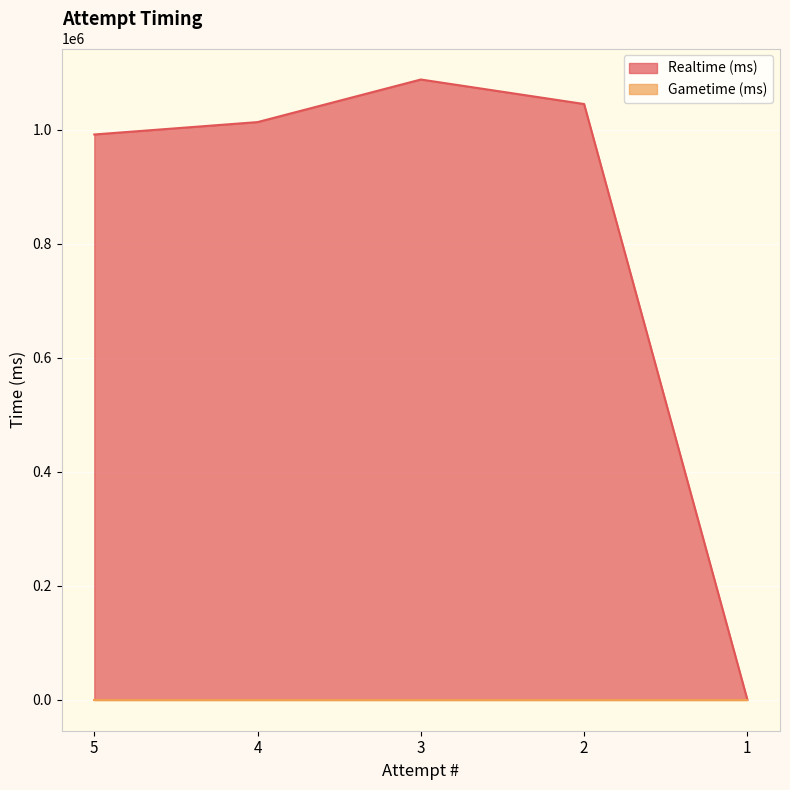

Reading right to left, transcribe all the data shown in this chart.

0	1045063	1088064	1013354	991618